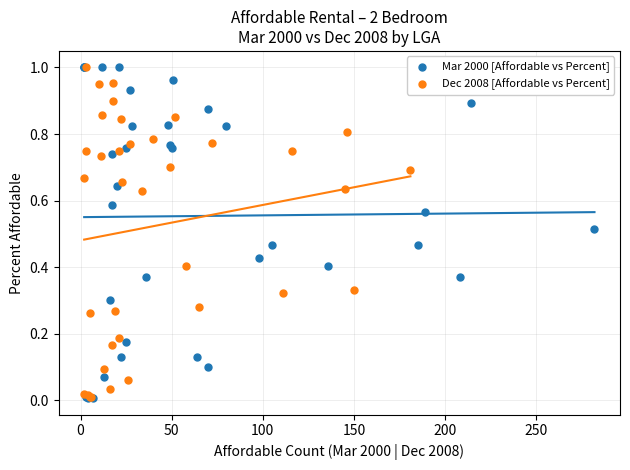

Which series has the largest Y range (max minus min)?

Mar 2000 [Affordable vs Percent]